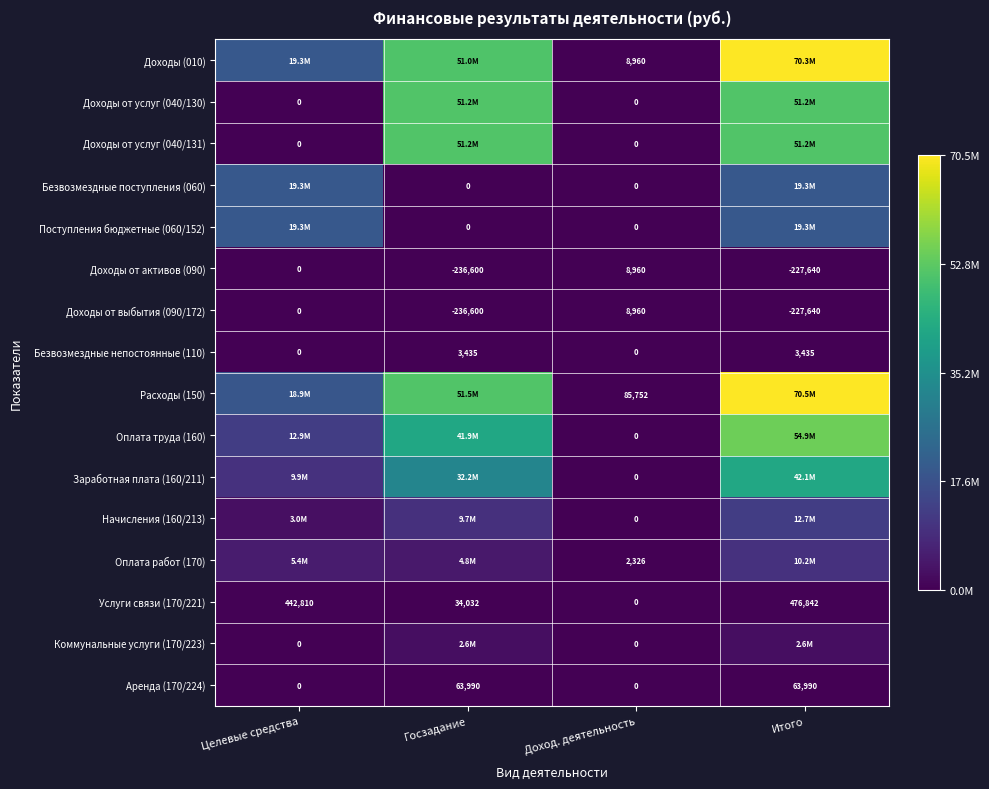

At how many categories does at least one series exceed 0?

4